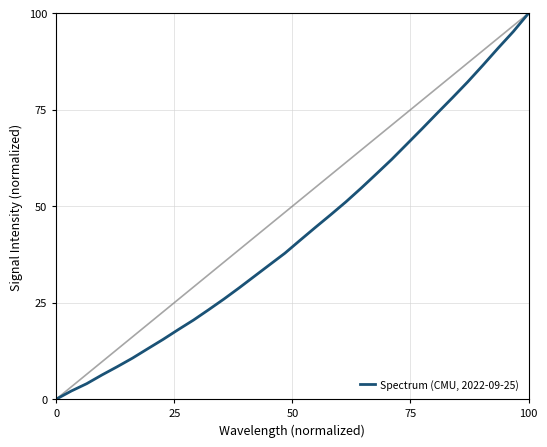

What is the difference between the maximum and minimum values?

100.0